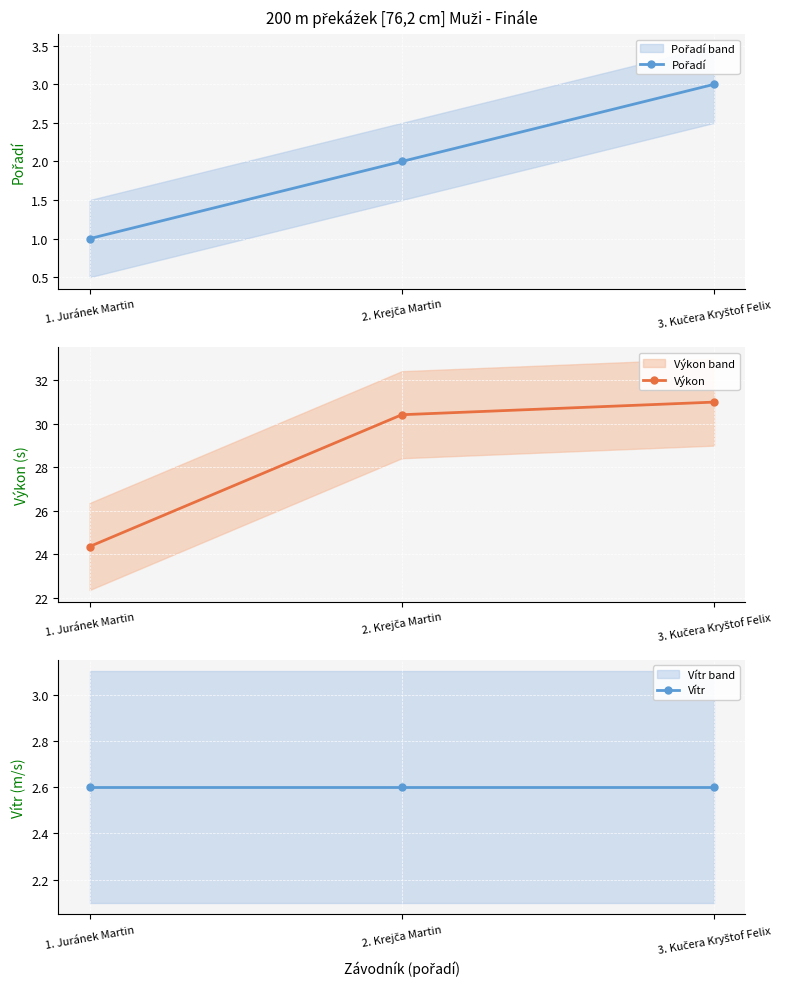

Which series changed the most between 2. Krejča Martin and 3. Kučera Kryštof Felix?

Pořadí